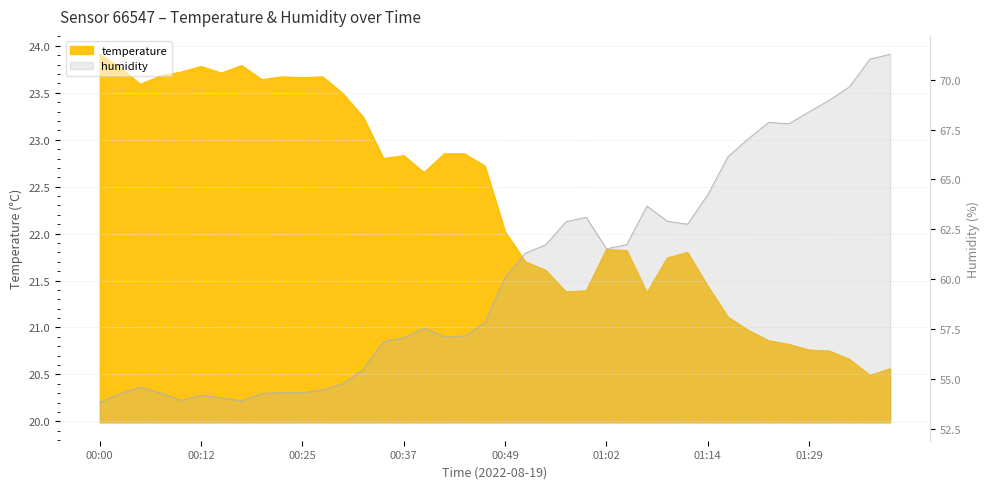

How many interior local valleys does the temperature series have?

9